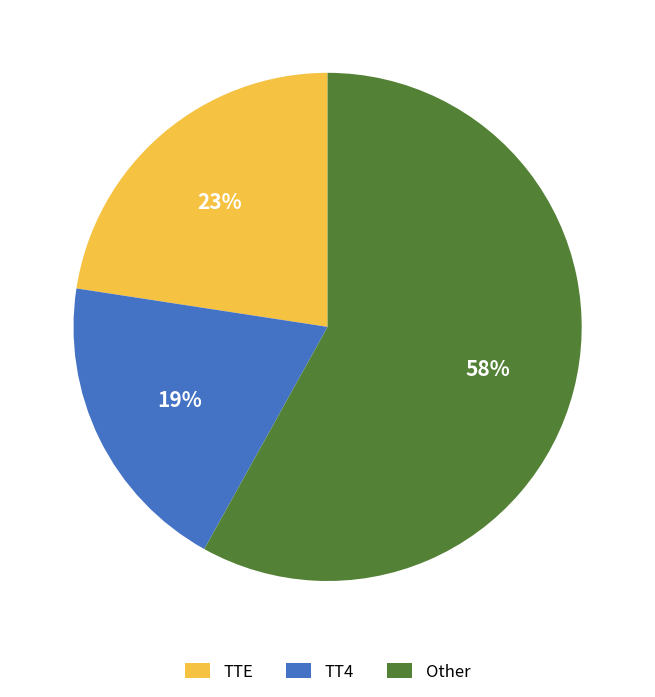

To the nearest percent, what is the difference between the largest and smallest slice percentages?

39%